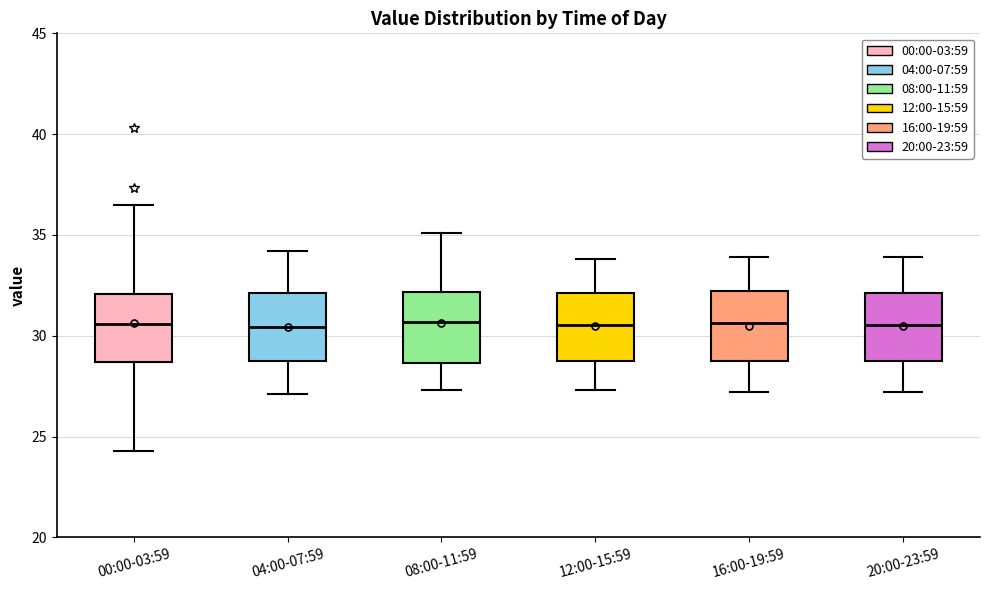

Where is the lower edge of the box for 08:00-11:59 on the y-axis? The values are not printed on the chart, so give them approximately, as read against the axis.

28.5